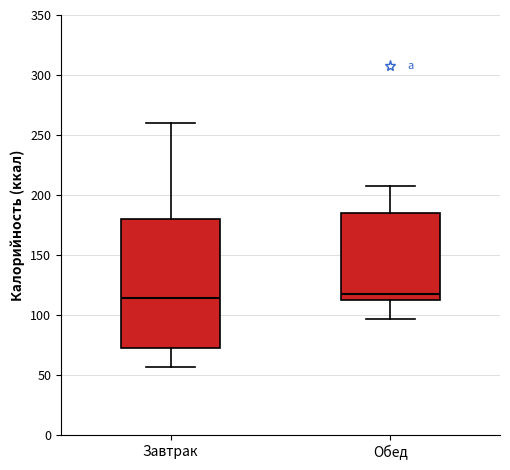

Reading left to right, transcribe this box plot: for each box, give where its median line is, the range the box spans, and where its two whiskers end, as read against the y-axis. The values are not printed on the chart, so give them approximately, as read against the axis.

Завтрак: median 115, box 75 to 180, whiskers 55 to 260
Обед: median 120, box 110 to 185, whiskers 95 to 205